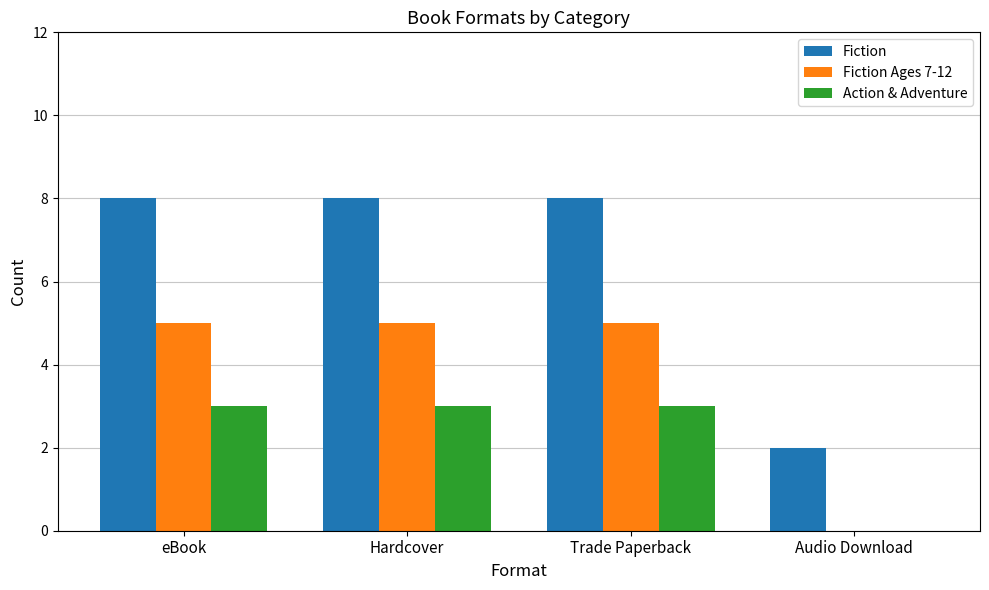

Which series has the largest total across all categories?

Fiction